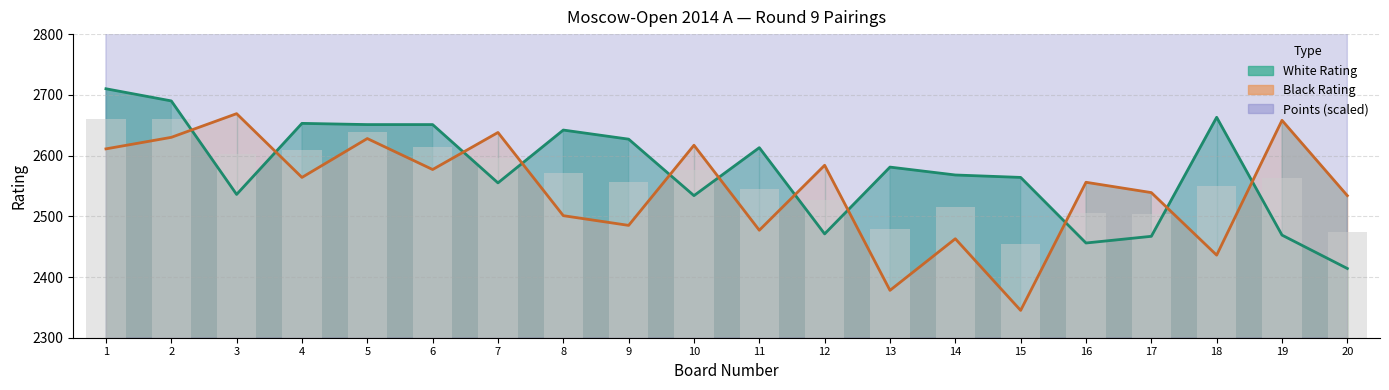

How many values in the White Rating series are below 2581?

10